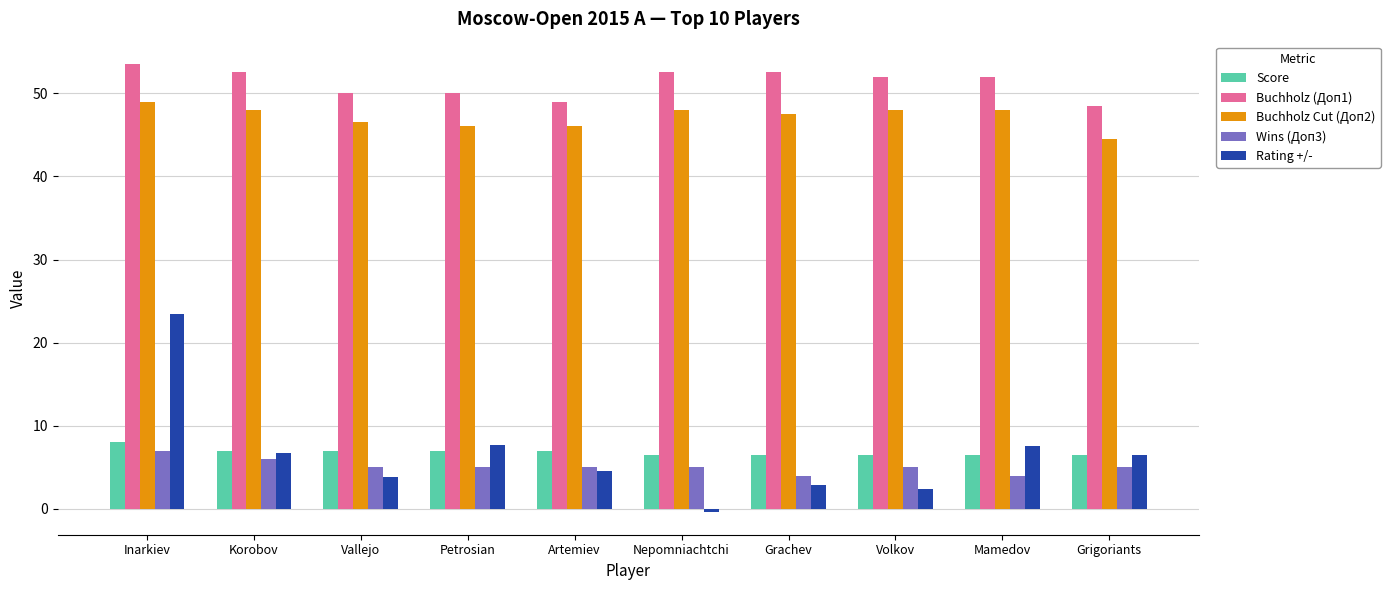

What is the minimum value for Rating +/-?

-0.4